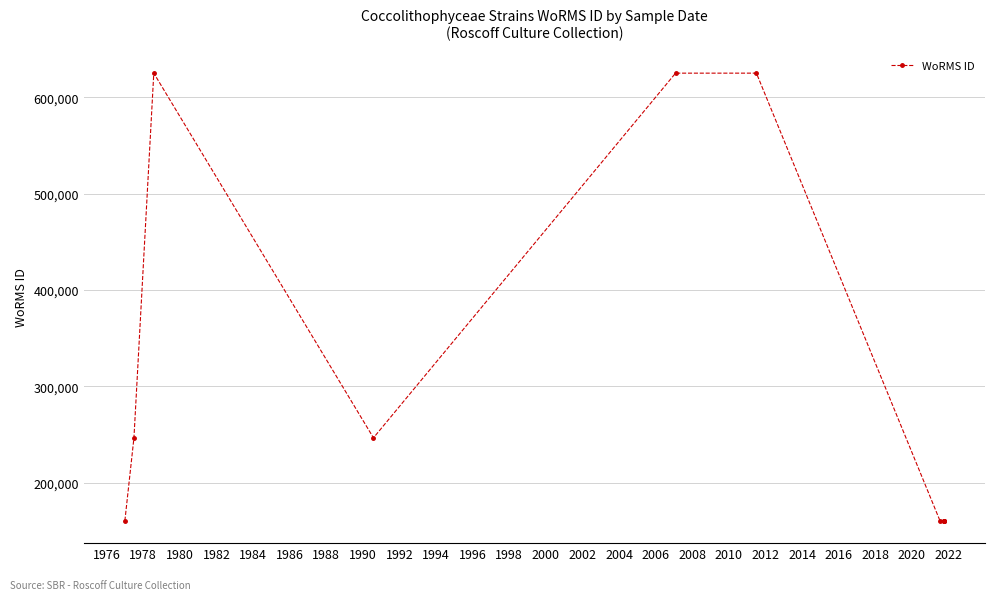

What is the difference between the maximum and minimum values?

464413